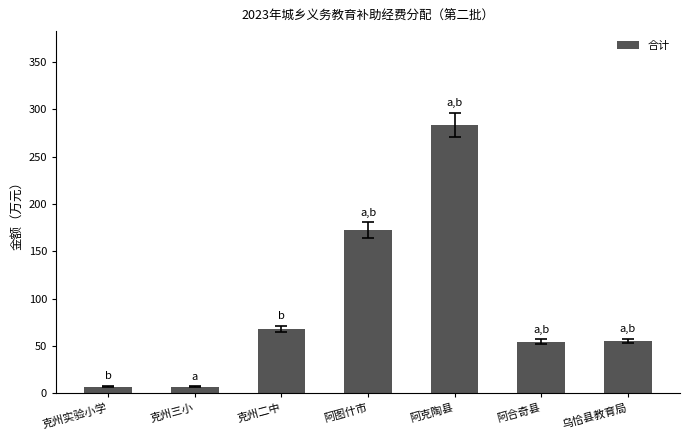

What is the average value?

92.6